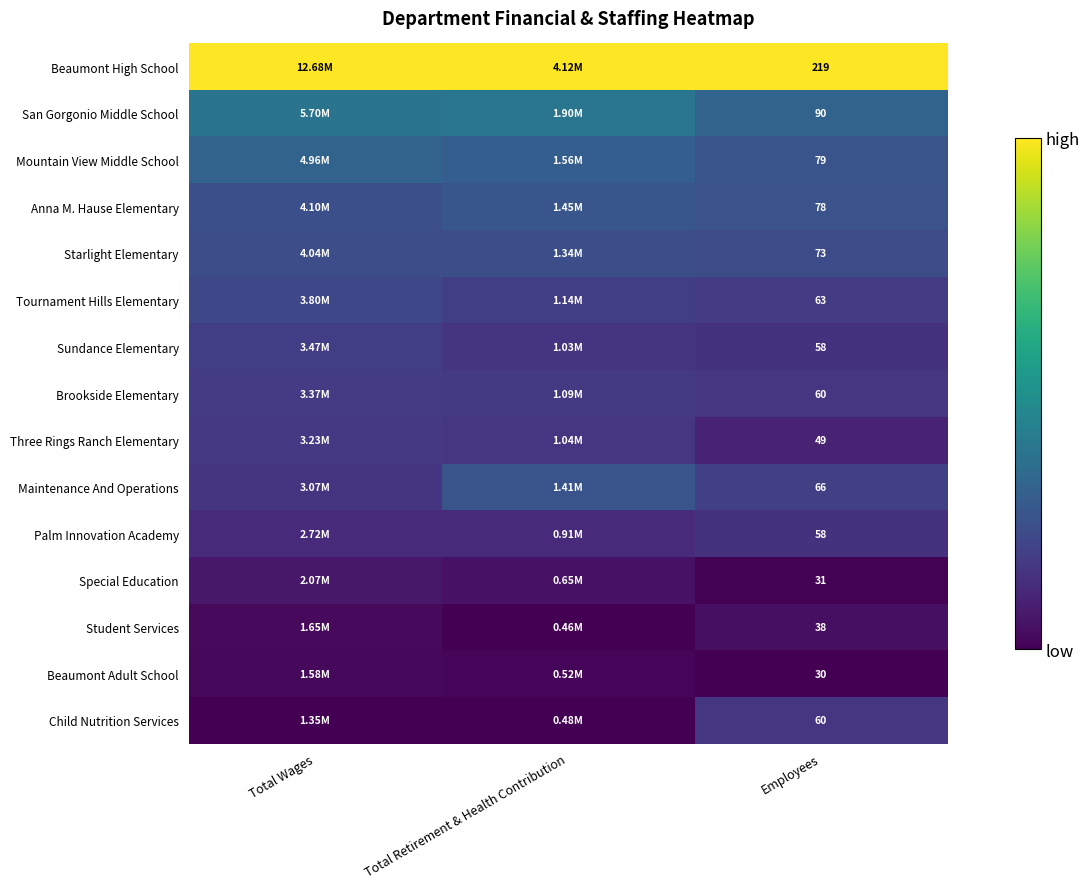

Rank the series by their maximum value, from lowest to highest.

Beaumont Adult School, Student Services, Special Education, Palm Innovation Academy, Child Nutrition Services, Three Rings Ranch Elementary, Brookside Elementary, Sundance Elementary, Tournament Hills Elementary, Starlight Elementary, Maintenance And Operations, Anna M. Hause Elementary, Mountain View Middle School, San Gorgonio Middle School, Beaumont High School